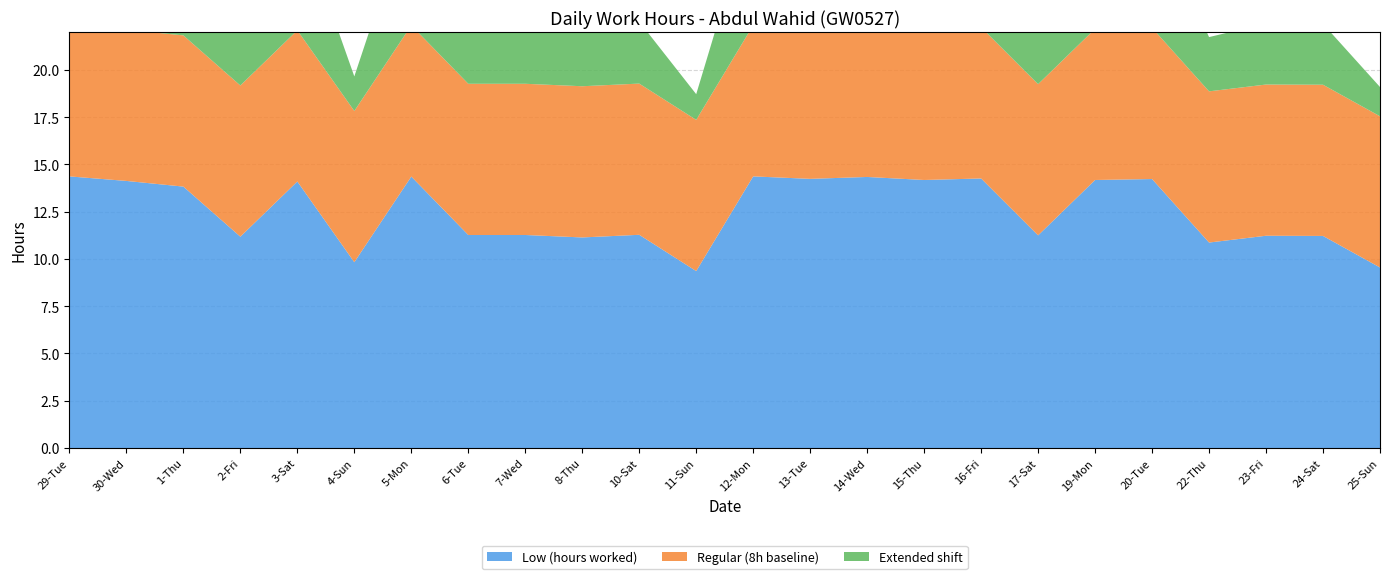

Reading left to right, extract all data points from this chart.

Low (hours worked): 29-Tue=14.4	30-Wed=14.1	1-Thu=13.8	2-Fri=11.2	3-Sat=14.1	4-Sun=9.8	5-Mon=14.4	6-Tue=11.3	7-Wed=11.3	8-Thu=11.1	10-Sat=11.3	11-Sun=9.4	12-Mon=14.4	13-Tue=14.2	14-Wed=14.3	15-Thu=14.2	16-Fri=14.3	17-Sat=11.2	19-Mon=14.2	20-Tue=14.2	22-Thu=10.9	23-Fri=11.2	24-Sat=11.2	25-Sun=9.6
Regular (8h baseline): 29-Tue=8.0	30-Wed=8.0	1-Thu=8.0	2-Fri=8.0	3-Sat=8.0	4-Sun=8.0	5-Mon=8.0	6-Tue=8.0	7-Wed=8.0	8-Thu=8.0	10-Sat=8.0	11-Sun=8.0	12-Mon=8.0	13-Tue=8.0	14-Wed=8.0	15-Thu=8.0	16-Fri=8.0	17-Sat=8.0	19-Mon=8.0	20-Tue=8.0	22-Thu=8.0	23-Fri=8.0	24-Sat=8.0	25-Sun=8.0
Extended shift: 29-Tue=6.4	30-Wed=6.1	1-Thu=5.8	2-Fri=3.2	3-Sat=6.1	4-Sun=1.8	5-Mon=6.4	6-Tue=3.3	7-Wed=3.3	8-Thu=3.1	10-Sat=3.3	11-Sun=1.4	12-Mon=6.4	13-Tue=6.2	14-Wed=6.3	15-Thu=6.2	16-Fri=6.3	17-Sat=3.2	19-Mon=6.2	20-Tue=6.2	22-Thu=2.9	23-Fri=3.2	24-Sat=3.2	25-Sun=1.6